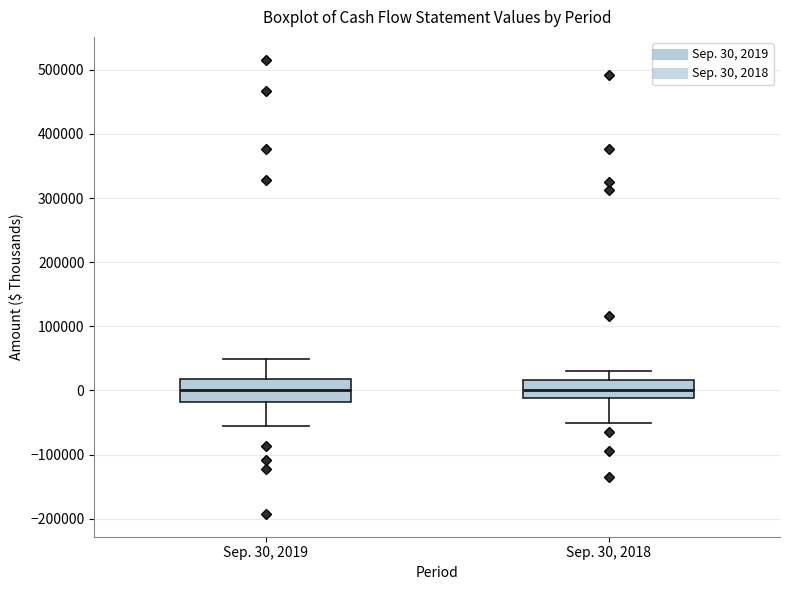

Reading left to right, transcribe this box plot: for each box, give where its median line is, the range the box spans, and where its two whiskers end, as read against the y-axis. The values are not printed on the chart, so give them approximately, as read against the axis.

Sep. 30, 2019: median 0, box -20000 to 20000, whiskers -50000 to 50000
Sep. 30, 2018: median 0, box -10000 to 20000, whiskers -50000 to 30000